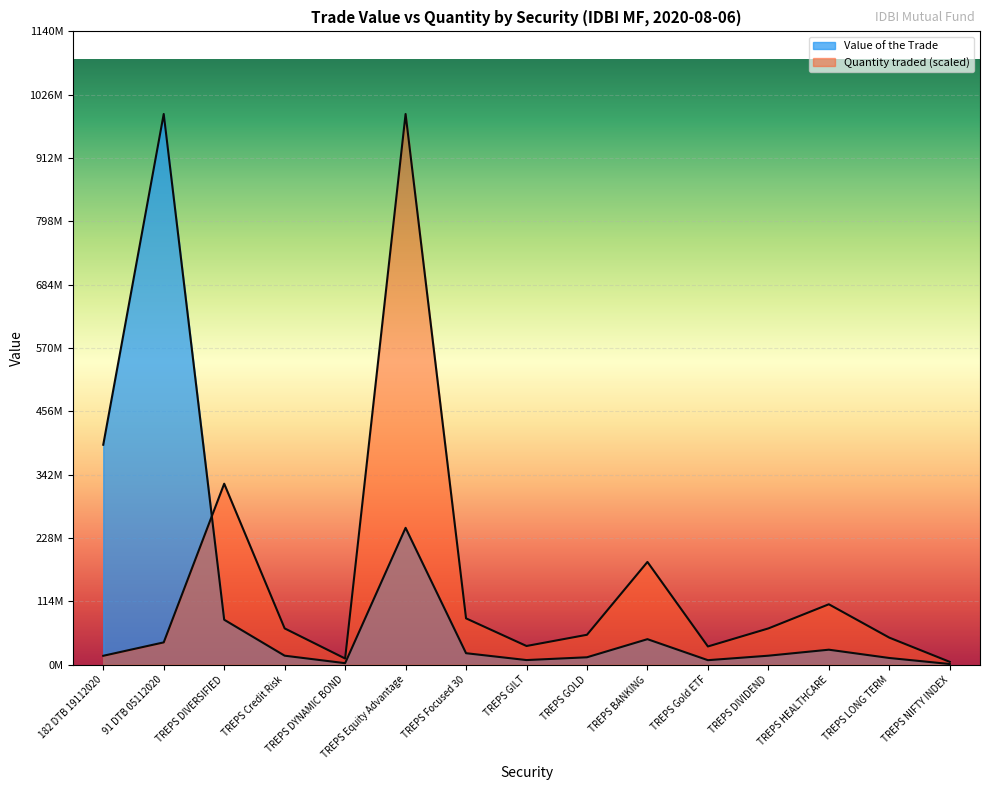

What is the greatest value displayed?

991891000.0